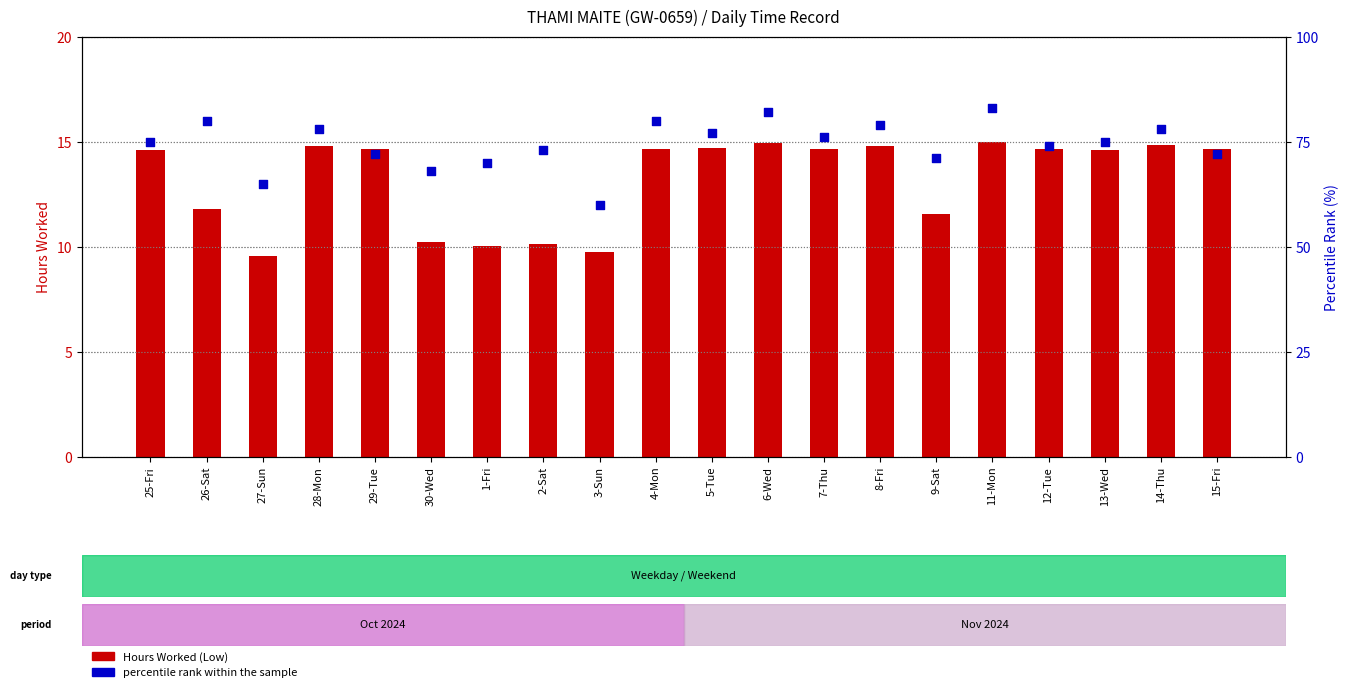

What is the total value across all series at 15-Fri?

86.7